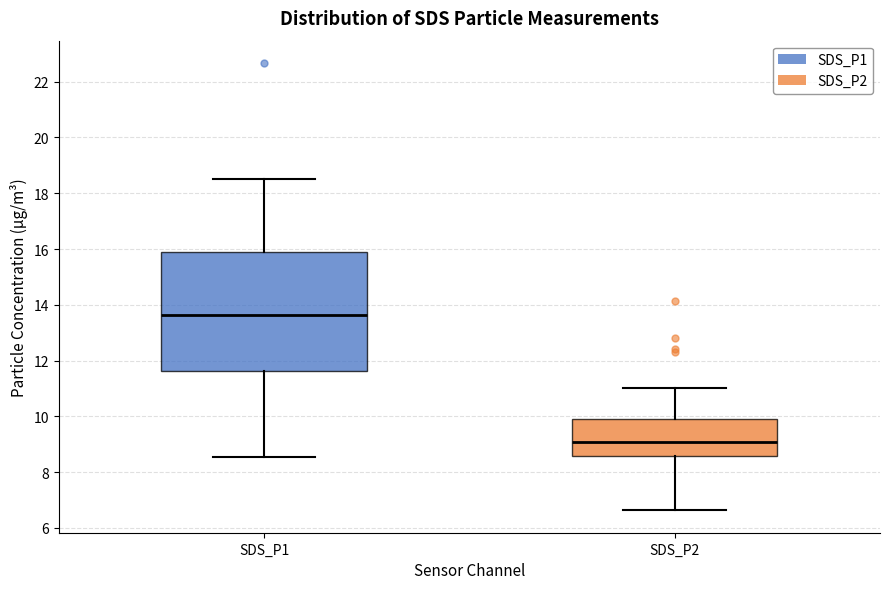

Where does the lower whisker of the box for SDS_P1 end on the y-axis? The values are not printed on the chart, so give them approximately, as read against the axis.

8.6